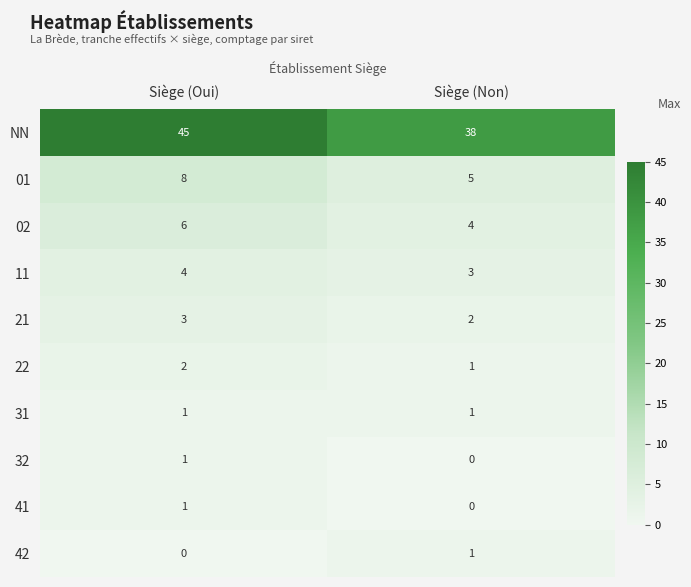

The 21 series shows 3 at Siège (Non). True or false?

False